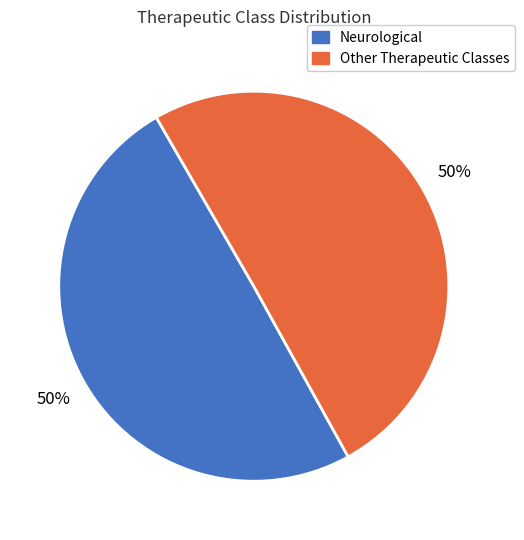

To the nearest percent, what is the average slice percentage?

50%